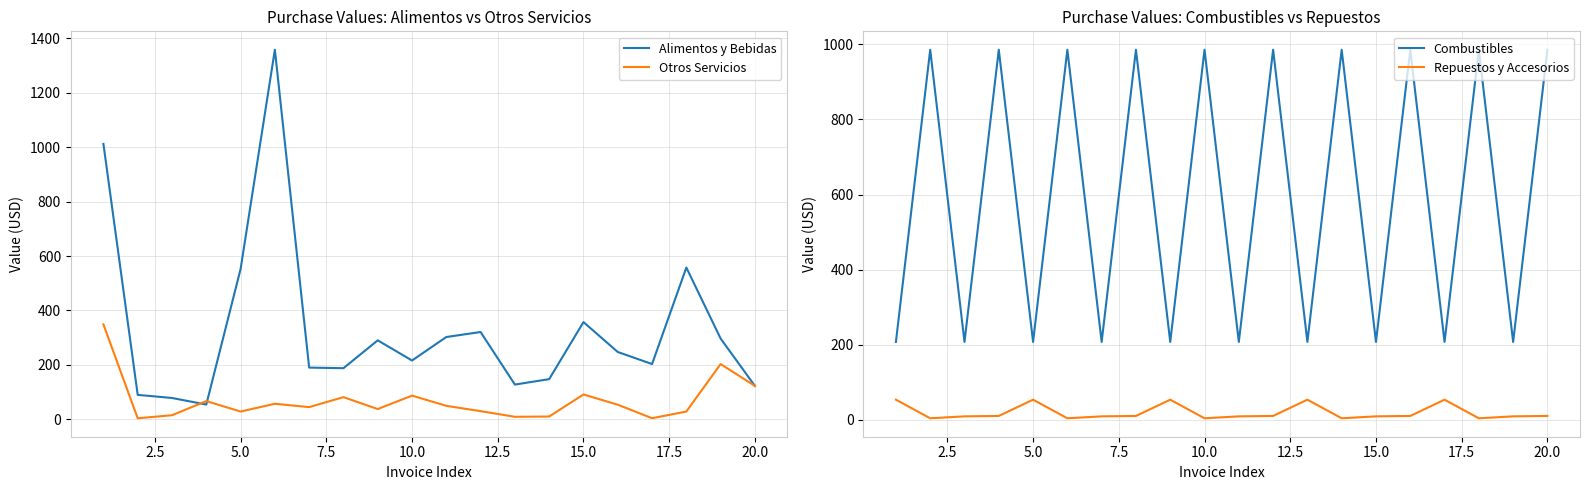

True or false: Repuestos y Accesorios and Combustibles intersect in this chart.

False